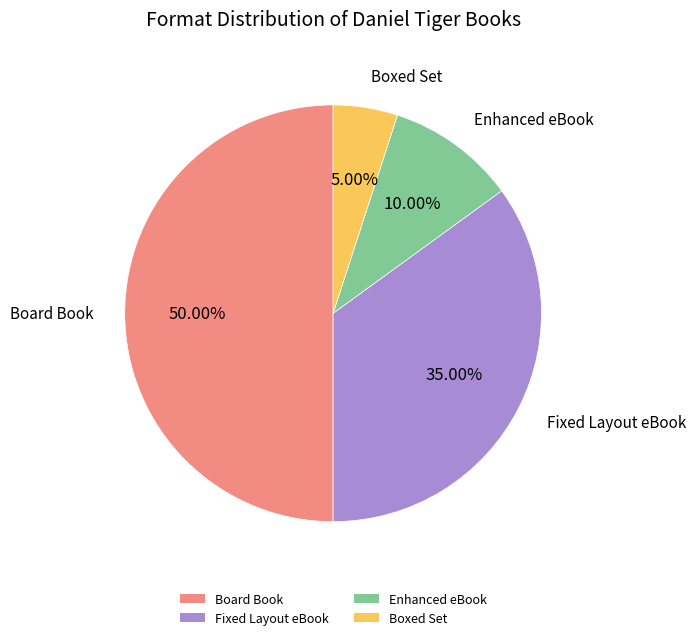

Is it true that Enhanced eBook is 1% of the pie?

False